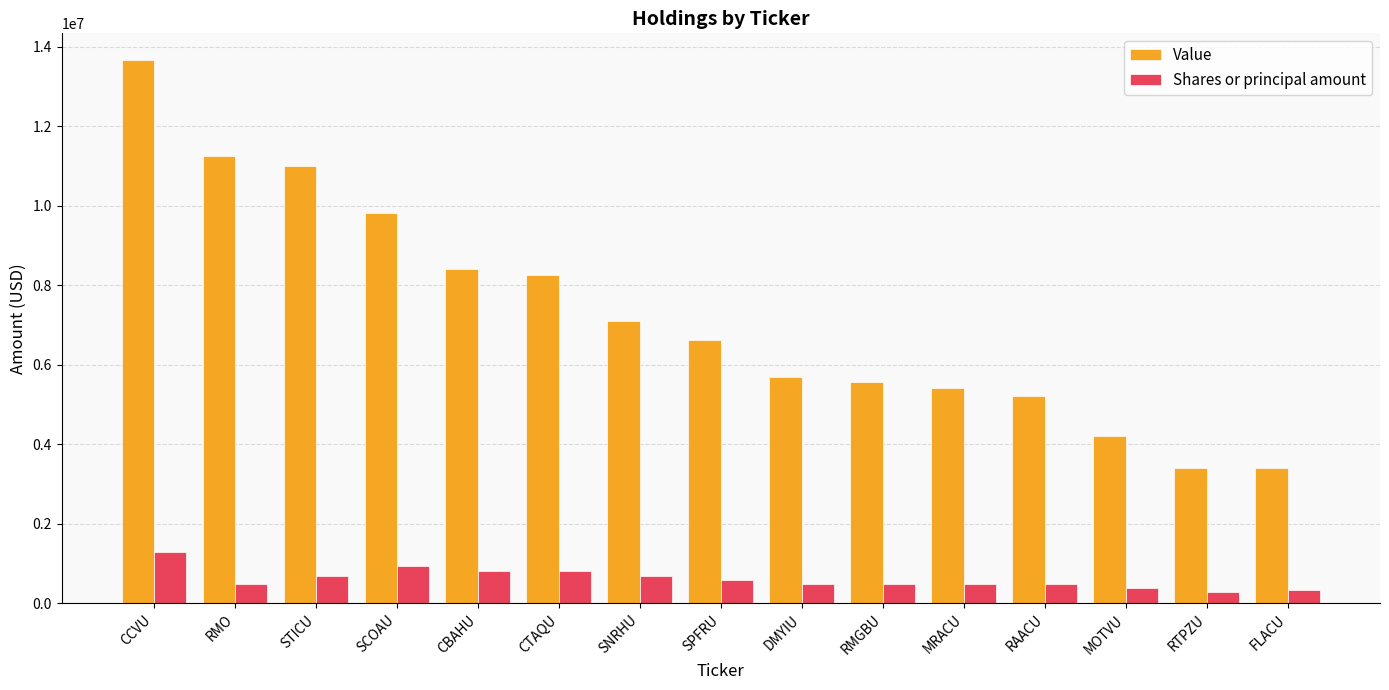

What is the spread (max minus min) of values at SCOAU?

8873000